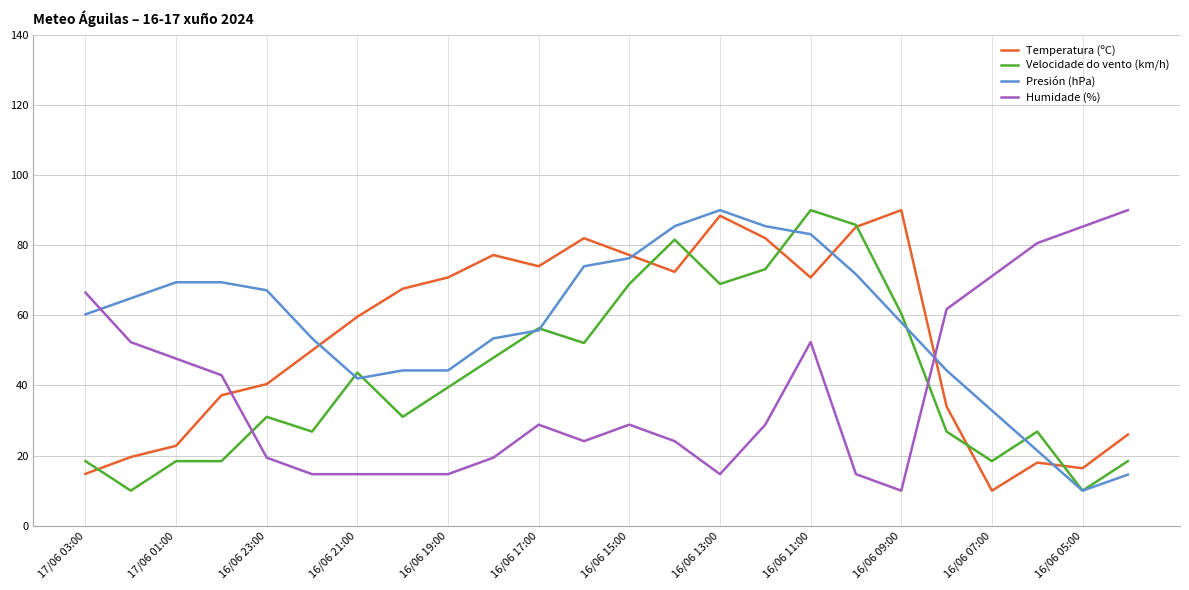

How many times do Humidade (%) and Presión (hPa) cross each other?

2